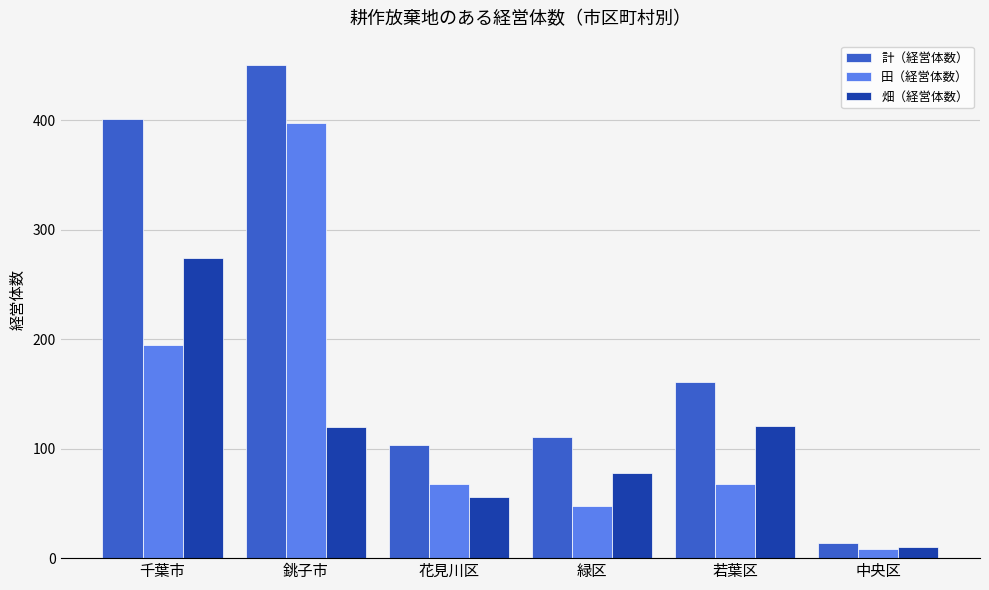

What is the highest value of the 田（経営体数） series?

397